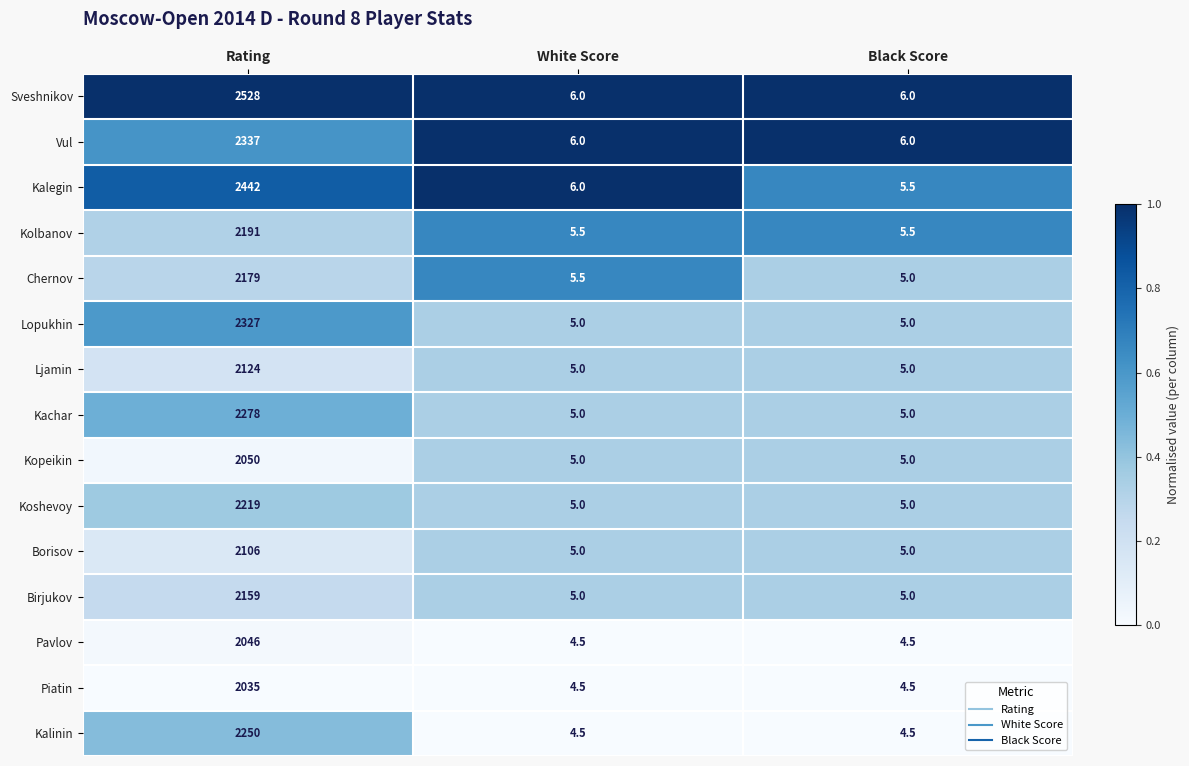

Which category has the highest value across all series?

Rating